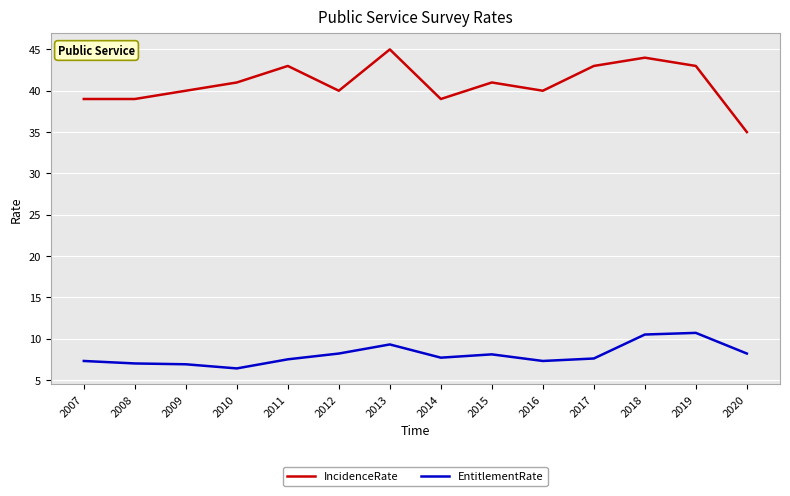

Which series has the largest range (max minus min)?

IncidenceRate